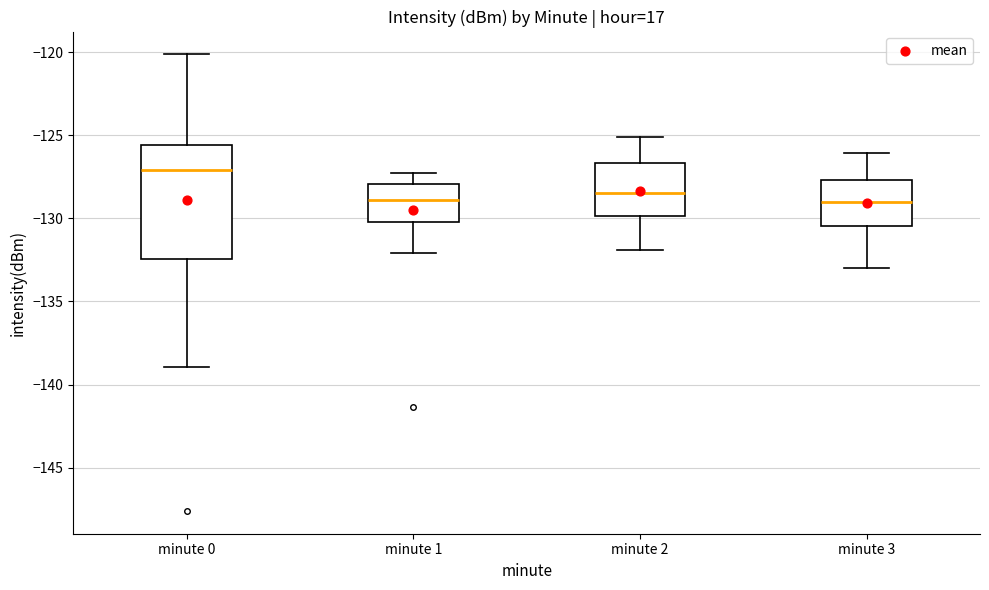

Reading left to right, read every box against the y-axis: the position of its median line, the range the box covers, and the ends of its whiskers. The values are not printed on the chart, so give them approximately, as read against the axis.

minute 0: median -127.0, box -132.5 to -125.5, whiskers -139.0 to -120.0
minute 1: median -129.0, box -130.0 to -128.0, whiskers -132.0 to -127.5
minute 2: median -128.5, box -130.0 to -126.5, whiskers -132.0 to -125.0
minute 3: median -129.0, box -130.5 to -127.5, whiskers -133.0 to -126.0